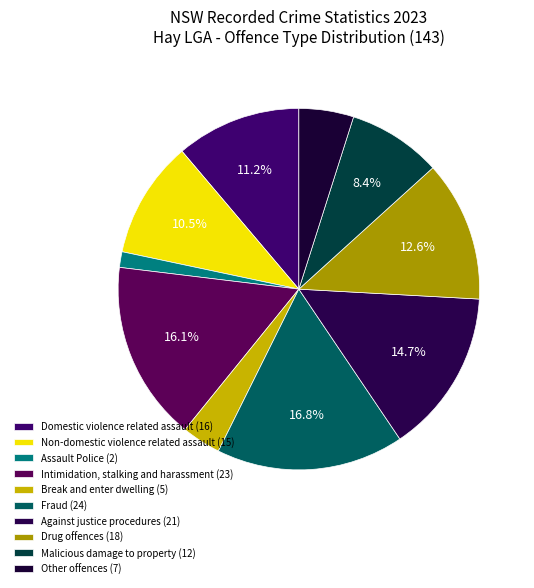

How many segments does this pie chart have?

10